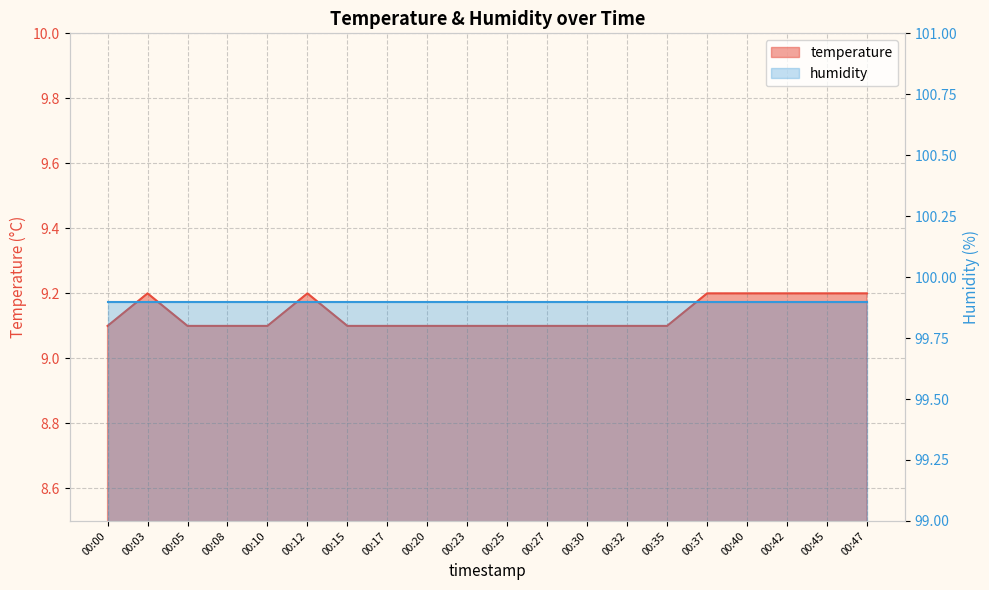

What is the average value?

9.1